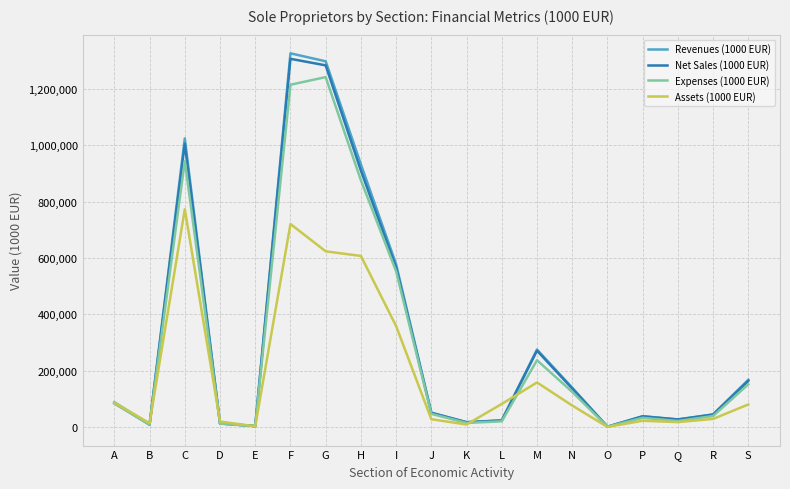

The value of Revenues (1000 EUR) at C is 1024032.3. True or false?

True